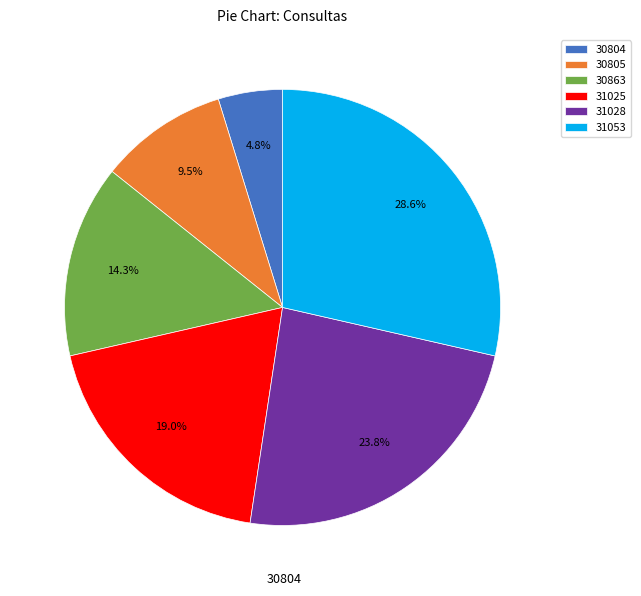

How many segments does this pie chart have?

6